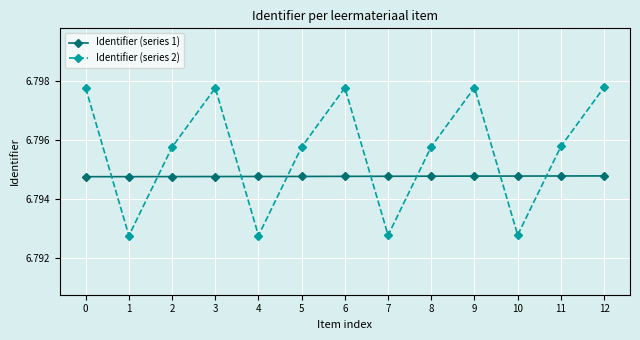

What is the sum of the Identifier (series 2) values at 11 and 5?

13.6